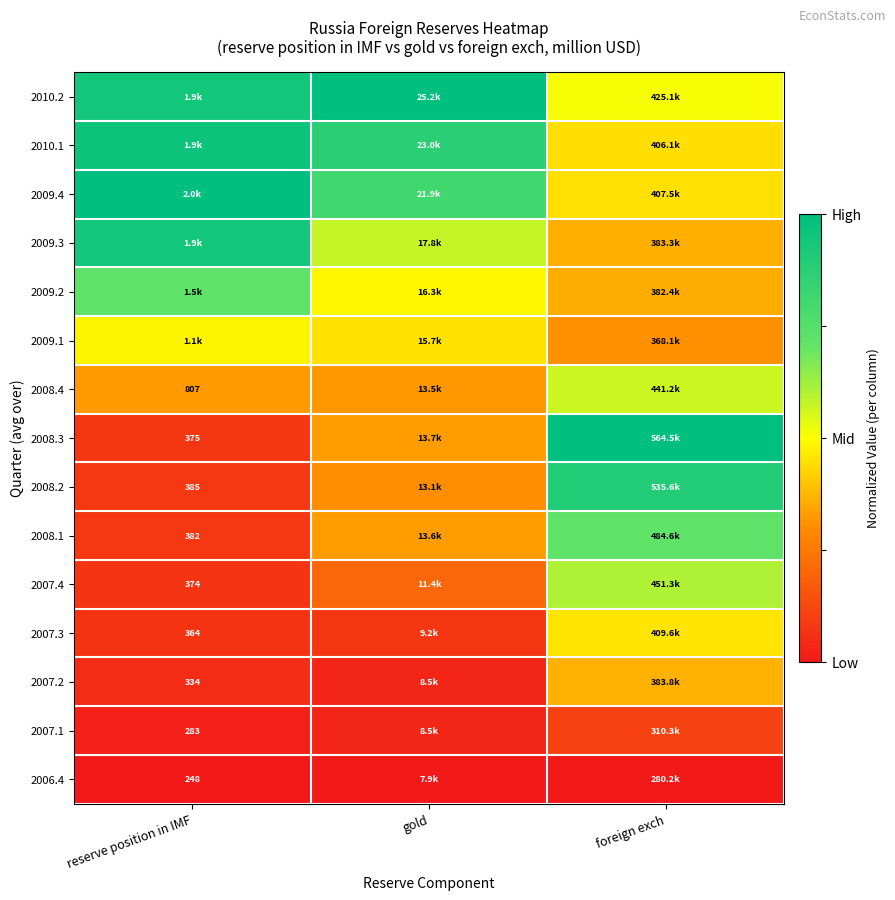

At which category is the sum across all series the highest?

foreign exch